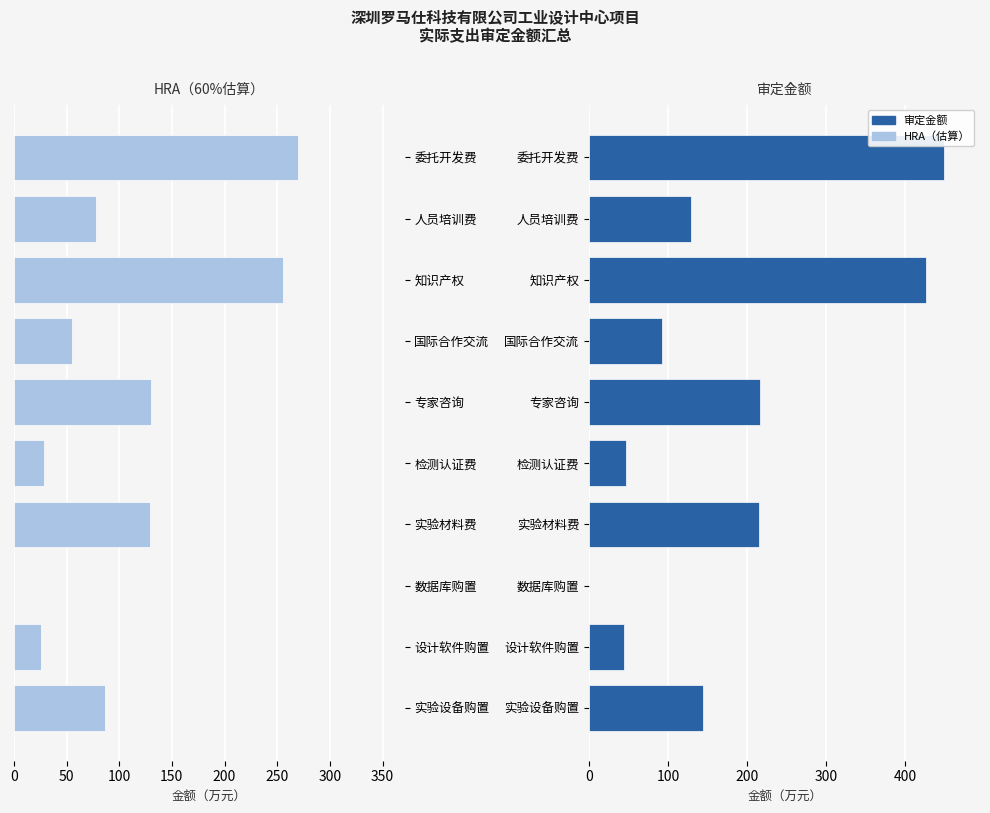

Are the bars horizontal?

Yes